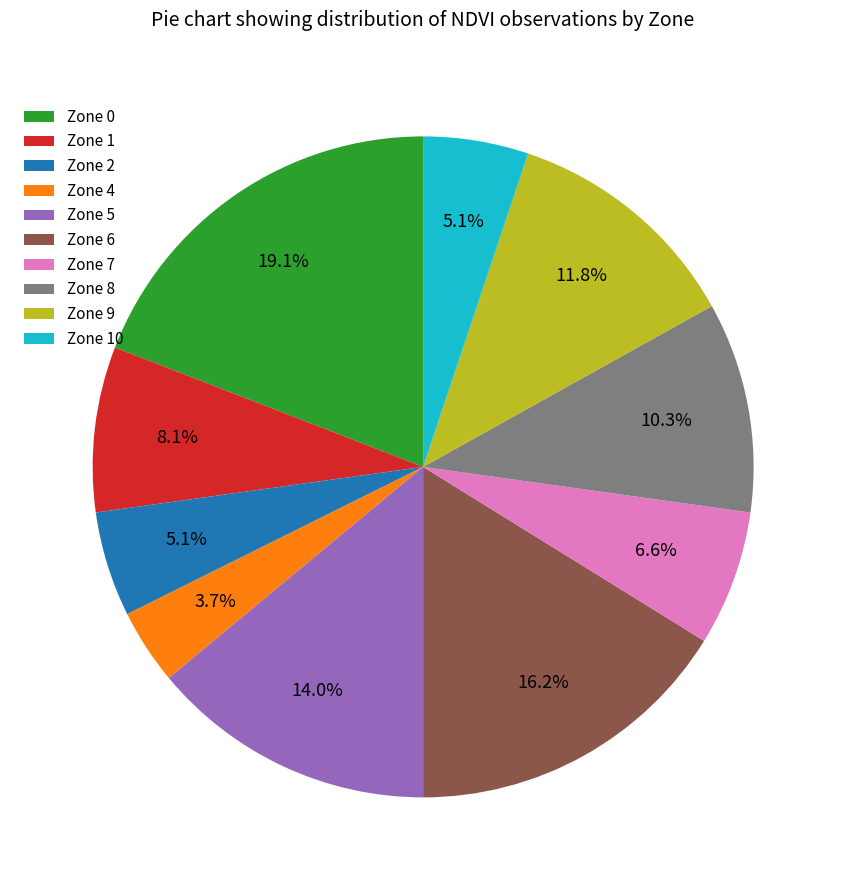

Which slice is the largest?

Zone 0